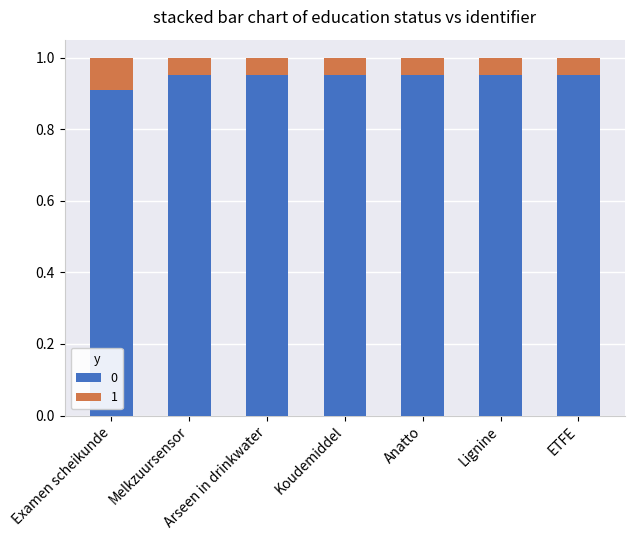

How many data points does each series have?

7